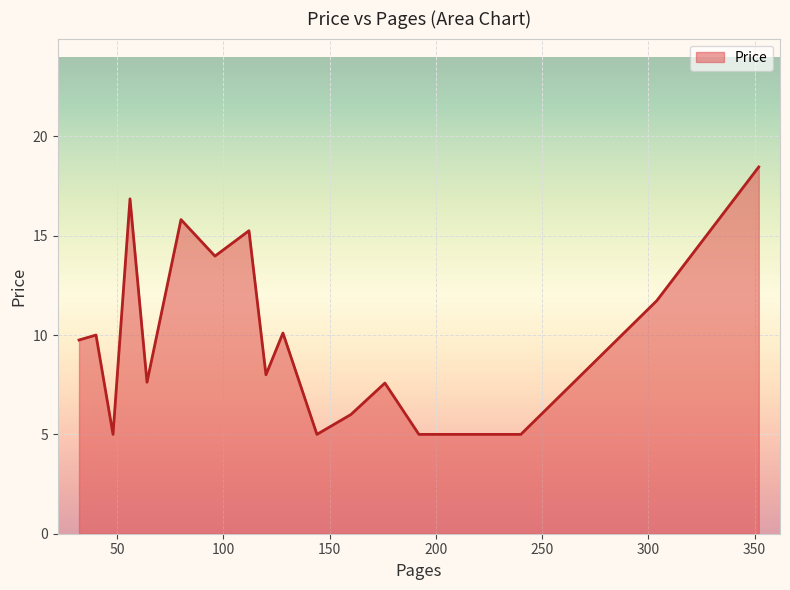

What is the maximum value shown in the chart?

18.5